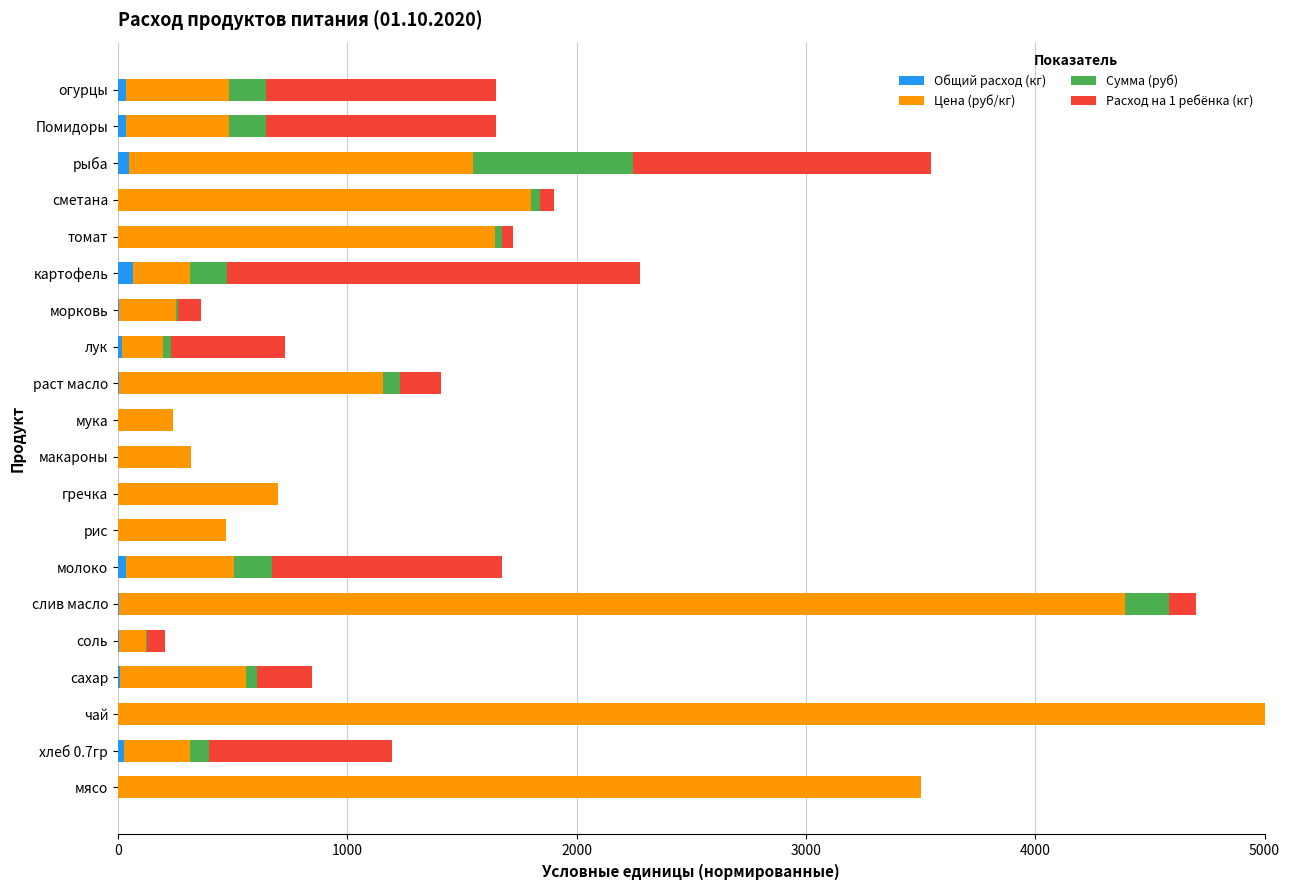

What is the highest value of the Общий расход (кг) series?

64.4